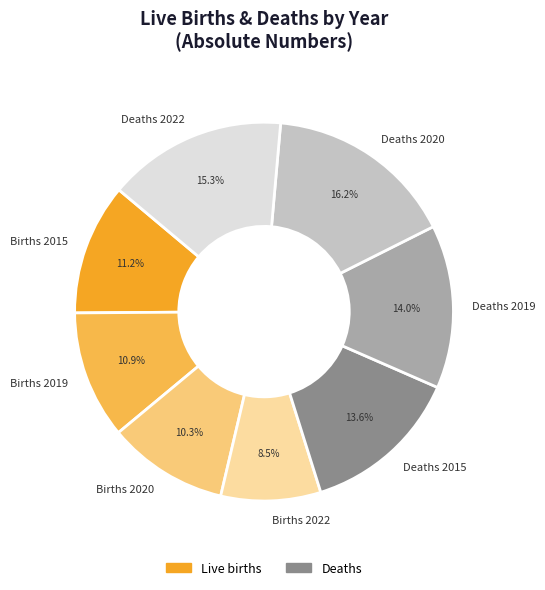

Is there a majority slice in this chart?

No